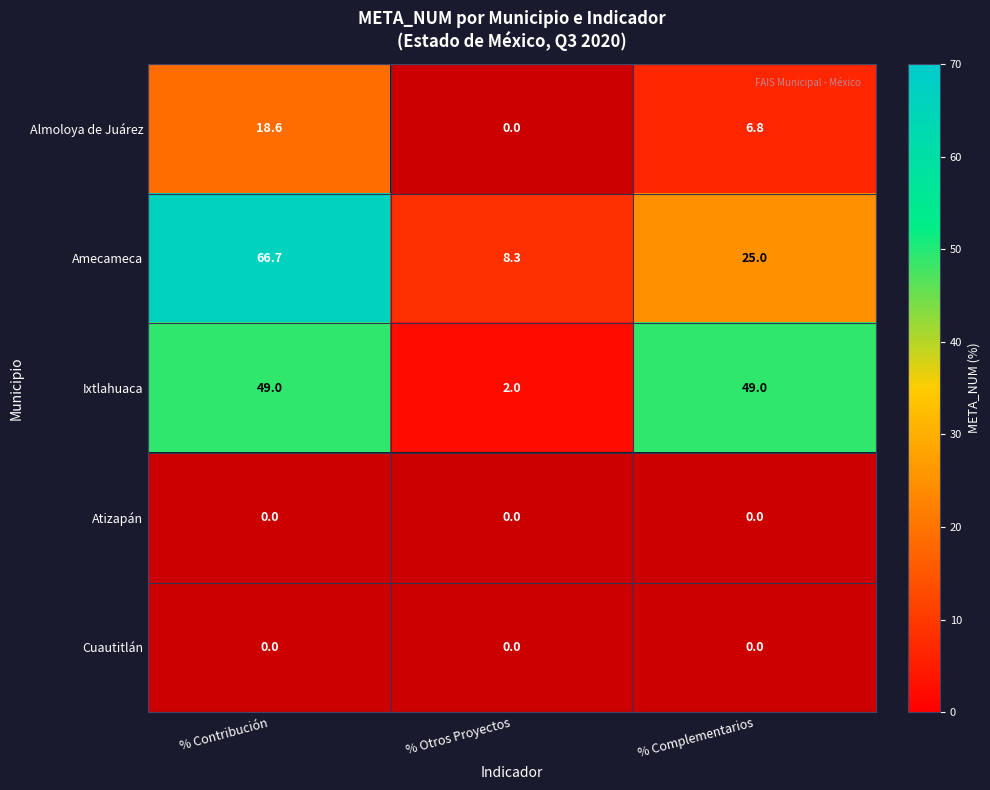

What is the total value across all series at % Contribución?

134.3